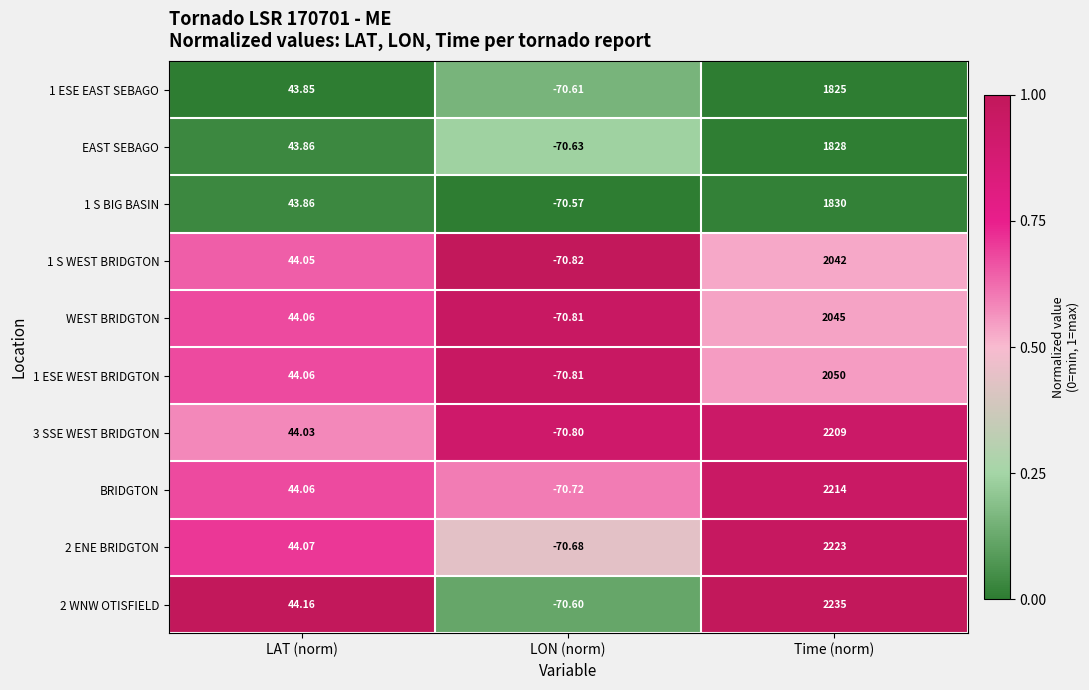

Is the value of 1 S WEST BRIDGTON at LON (norm) greater than the value of 2 ENE BRIDGTON at Time (norm)?

No